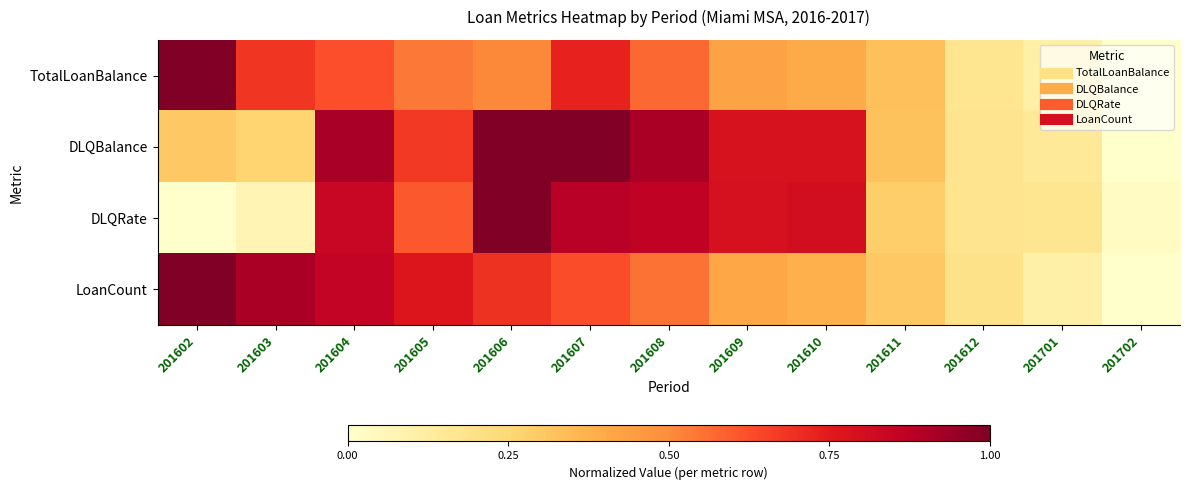

Reading right to left, list all the values displayed in this chart.

TotalLoanBalance: 201702=0.0	201701=0.1	201612=0.2	201611=0.3	201610=0.4	201609=0.4	201608=0.6	201607=0.7	201606=0.5	201605=0.5	201604=0.6	201603=0.7	201602=1.0
DLQBalance: 201702=0.0	201701=0.1	201612=0.2	201611=0.3	201610=0.8	201609=0.8	201608=0.9	201607=1.0	201606=1.0	201605=0.7	201604=0.9	201603=0.3	201602=0.3
DLQRate: 201702=0.0	201701=0.2	201612=0.2	201611=0.3	201610=0.8	201609=0.8	201608=0.9	201607=0.9	201606=1.0	201605=0.6	201604=0.8	201603=0.1	201602=0.0
LoanCount: 201702=0.0	201701=0.1	201612=0.2	201611=0.3	201610=0.4	201609=0.4	201608=0.6	201607=0.6	201606=0.7	201605=0.8	201604=0.9	201603=0.9	201602=1.0